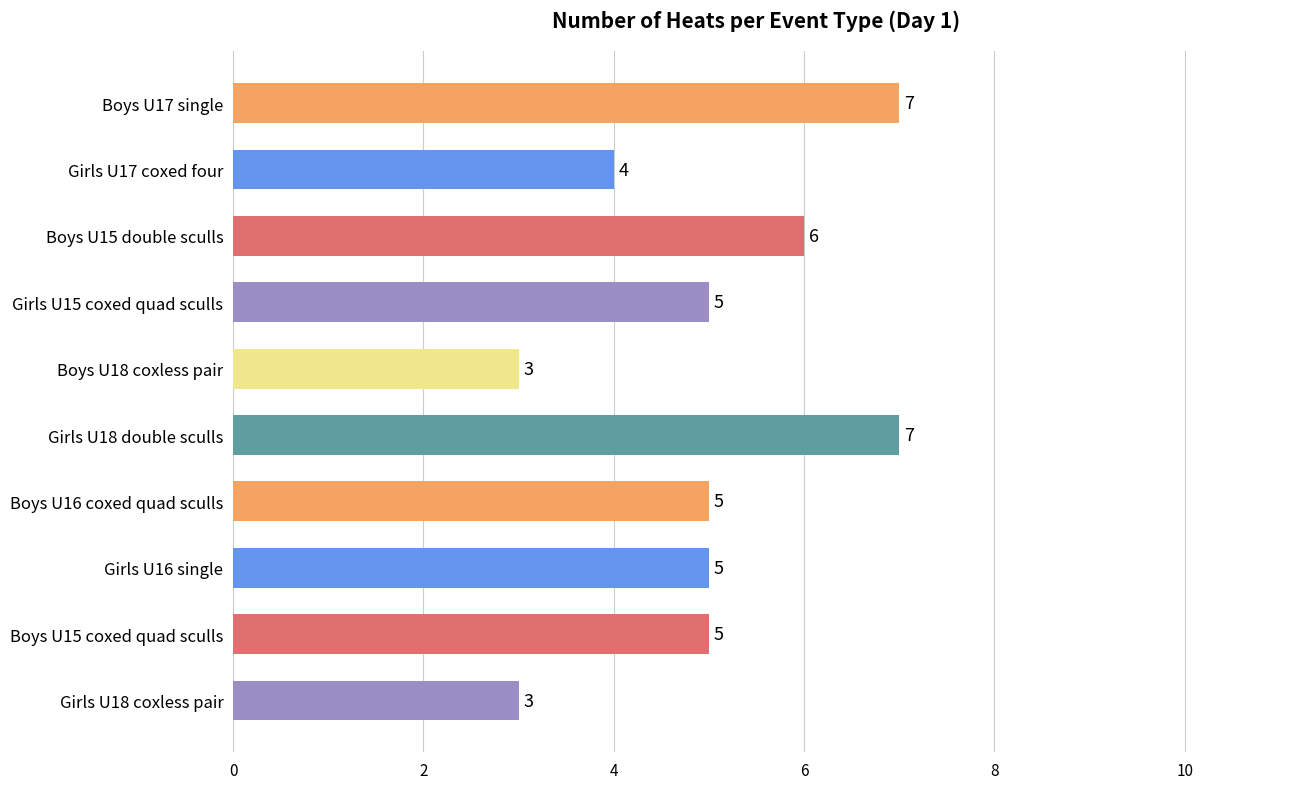

Which has a higher value, Girls U18 coxless pair or Girls U18 double sculls?

Girls U18 double sculls